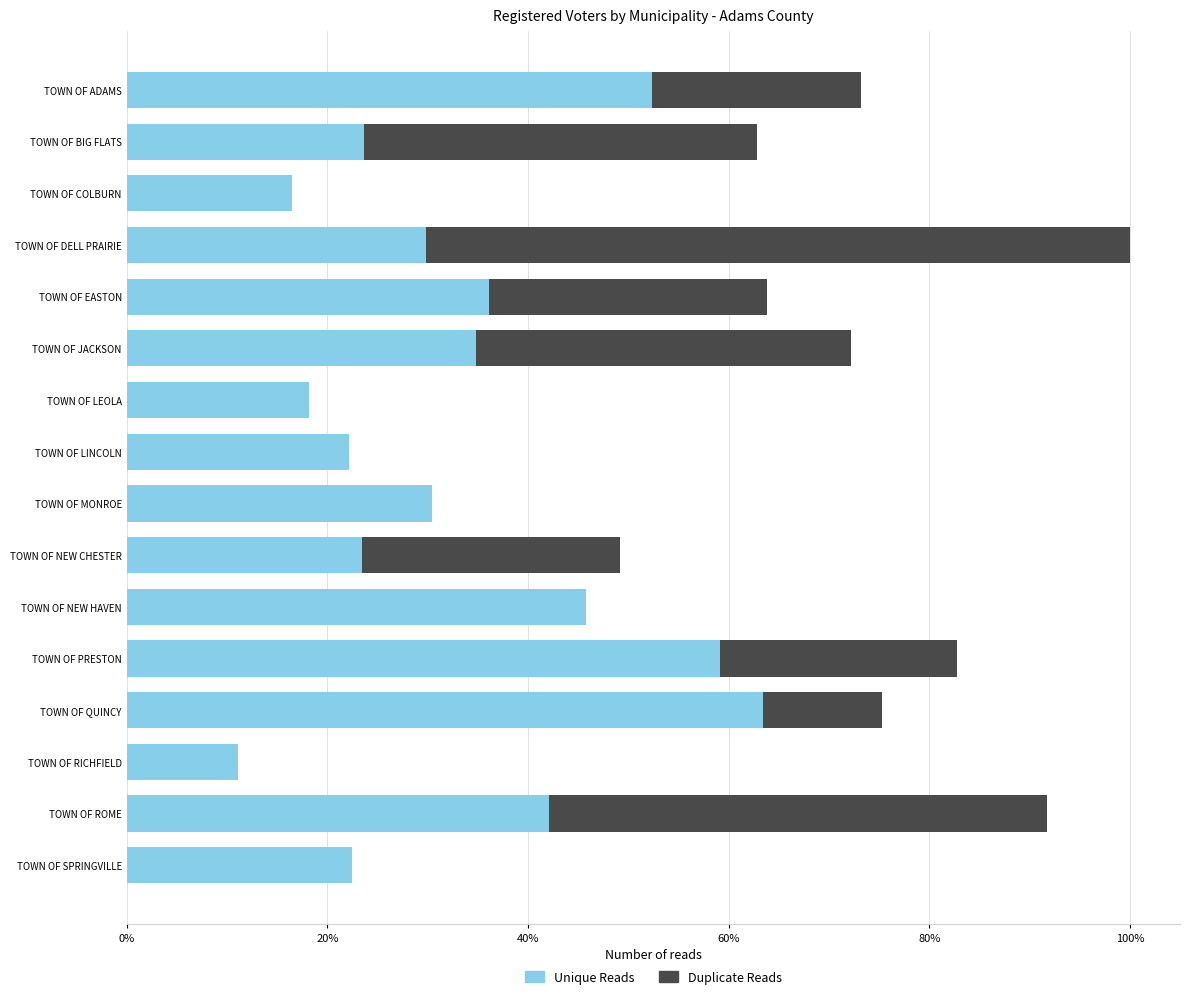

What is the total value across all series at TOWN OF QUINCY?

75.3